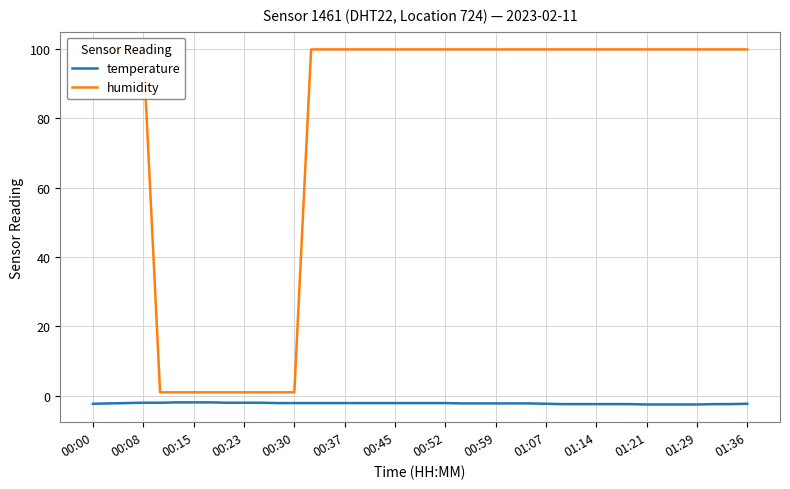

What is the difference between the maximum and minimum values in the temperature series?

0.6